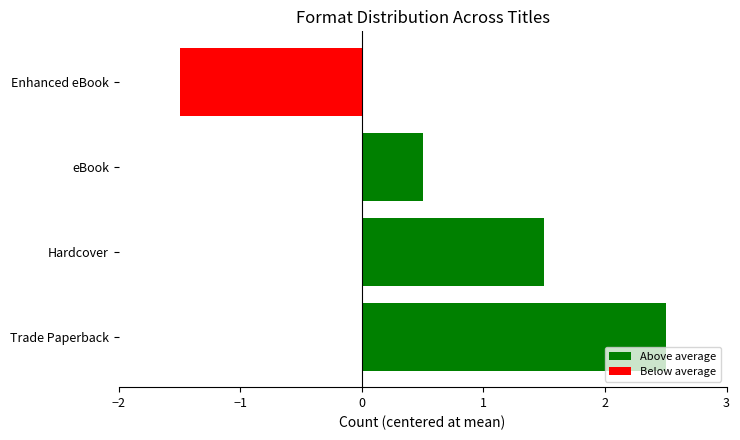

How many distinct data groups are displayed?

1